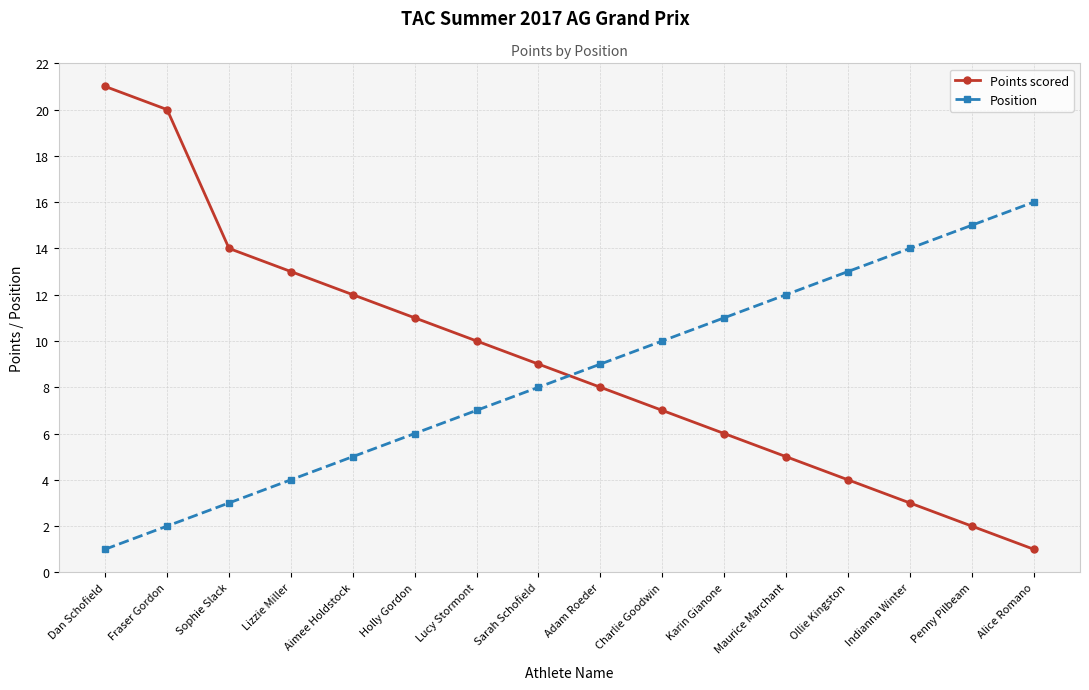

The Points scored series shows 7 at Charlie Goodwin. True or false?

True